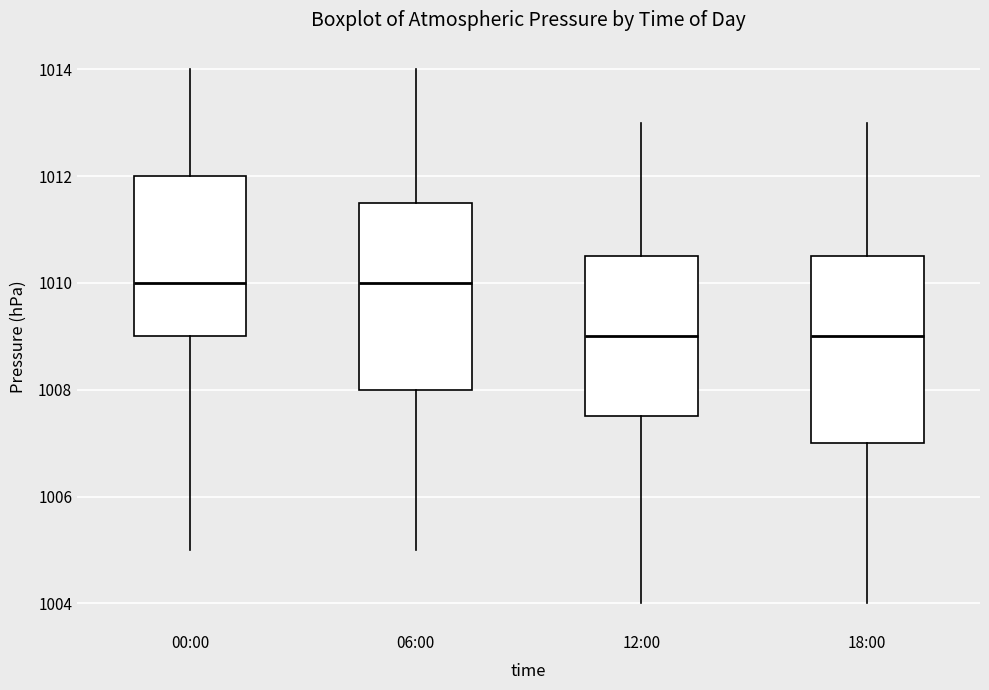

Reading left to right, read every box against the y-axis: the position of its median line, the range the box covers, and the ends of its whiskers. The values are not printed on the chart, so give them approximately, as read against the axis.

00:00: median 1010.0, box 1009.0 to 1012.0, whiskers 1005.0 to 1014.0
06:00: median 1010.0, box 1008.0 to 1011.6, whiskers 1005.0 to 1014.0
12:00: median 1009.0, box 1007.6 to 1010.6, whiskers 1004.0 to 1013.0
18:00: median 1009.0, box 1007.0 to 1010.6, whiskers 1004.0 to 1013.0